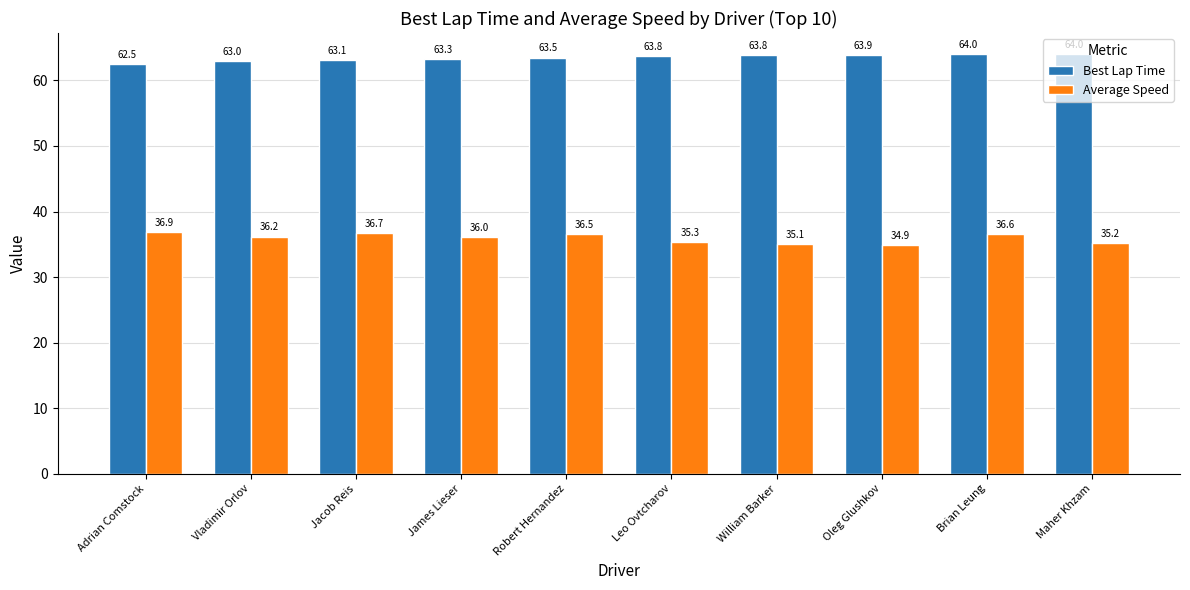

List the labels in order of Average Speed value, smallest first.

Oleg Glushkov, William Barker, Maher Khzam, Leo Ovtcharov, James Lieser, Vladimir Orlov, Robert Hernandez, Brian Leung, Jacob Reis, Adrian Comstock